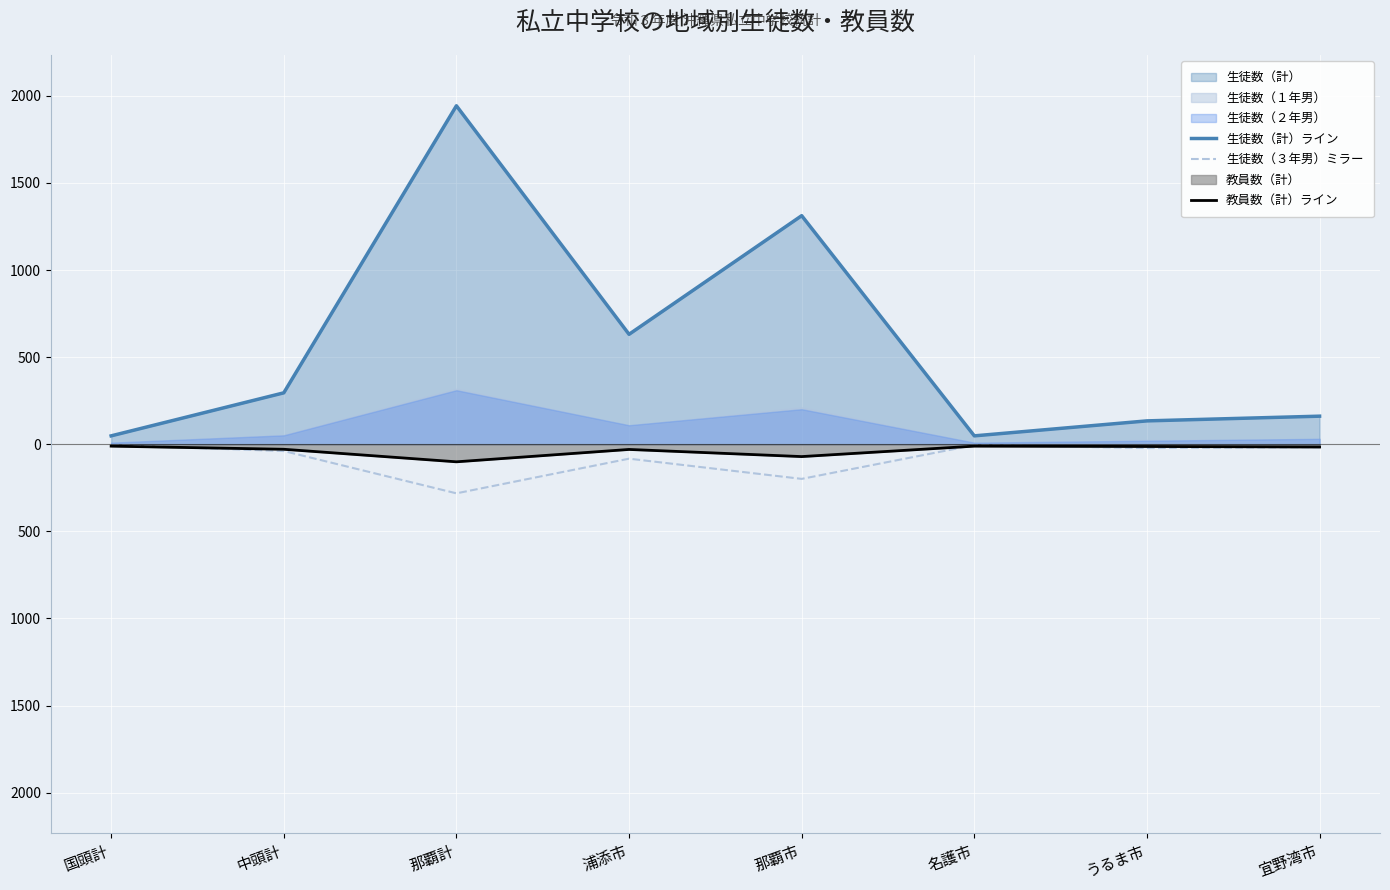

What is the label of the 4th point from the left?

浦添市